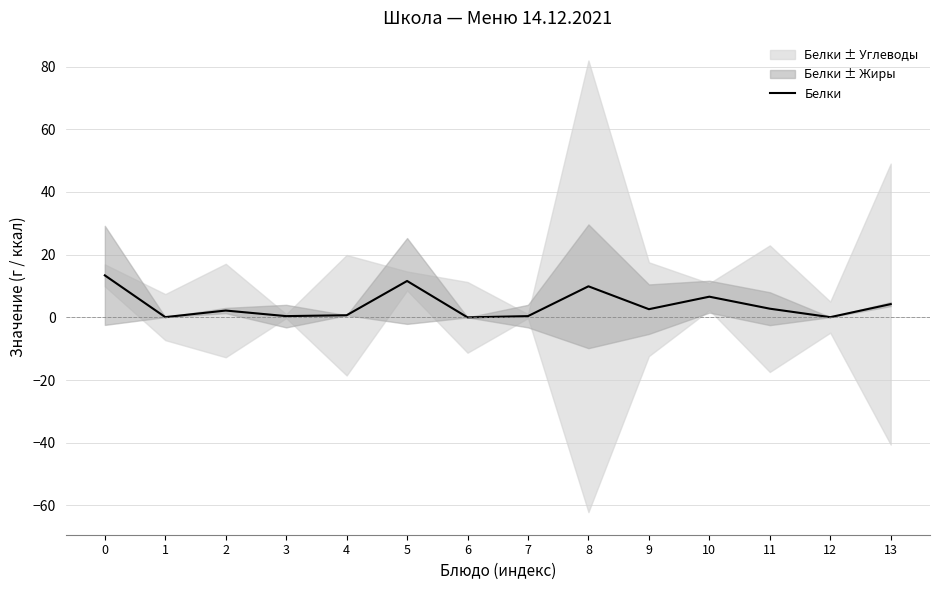

What is the value of the 11th point from the left?

6.6